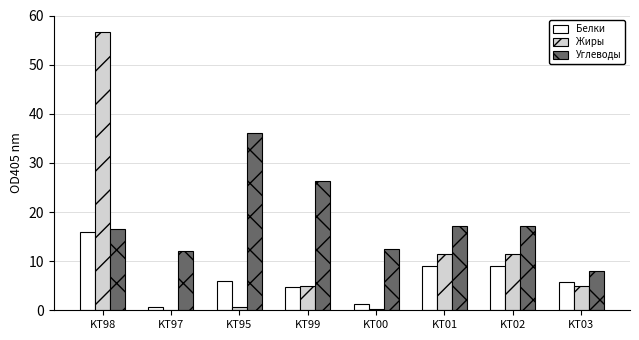

What is the maximum value shown in the chart?

56.6